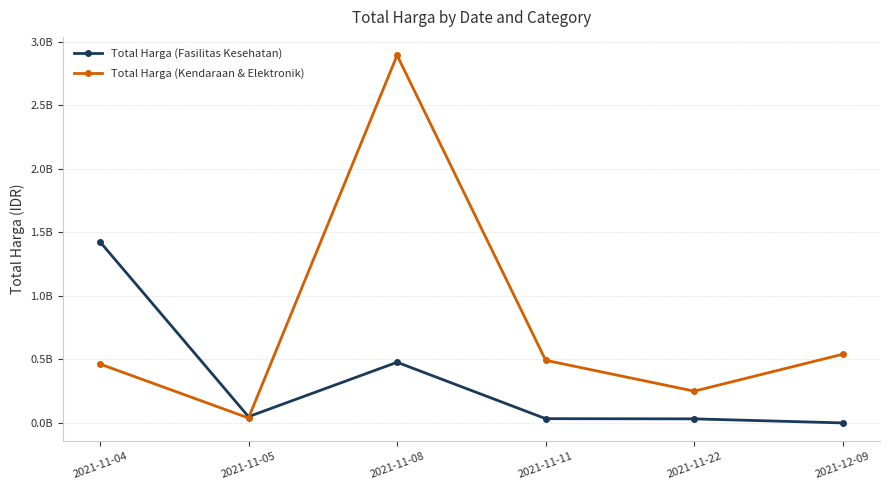

How many values in the Total Harga (Kendaraan & Elektronik) series exceed 493000000?

2